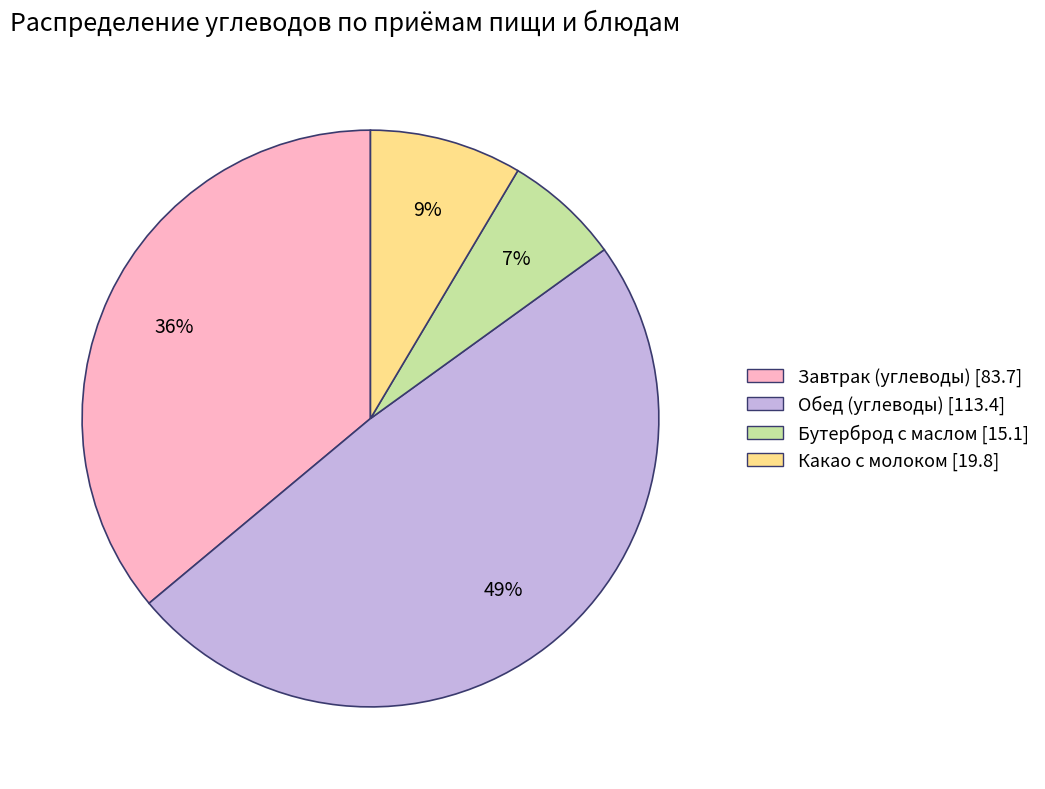

Is it true that Бутерброд с маслом is 7% of the pie?

True